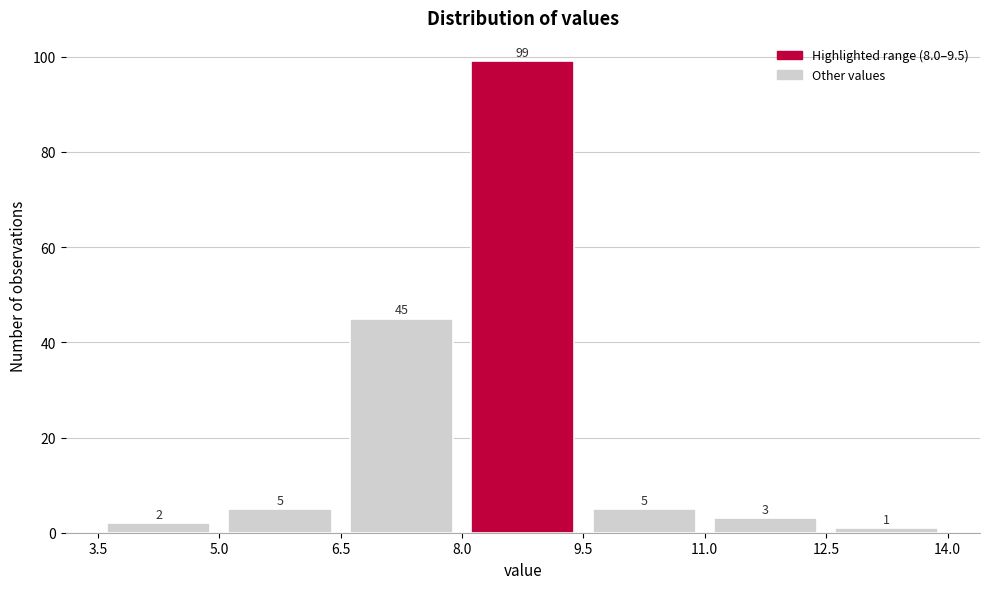

How tall is the bar that spans 5.0 to 6.5 on the x-axis?

5